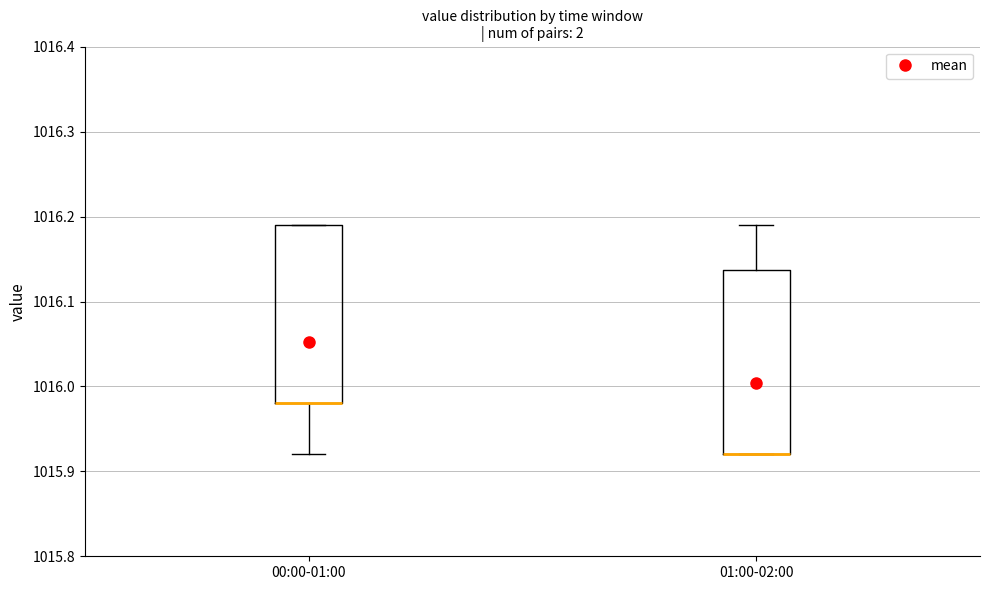

Reading left to right, transcribe this box plot: for each box, give where its median line is, the range the box spans, and where its two whiskers end, as read against the y-axis. The values are not printed on the chart, so give them approximately, as read against the axis.

00:00-01:00: median 1015.98 (drawn on the box's lower edge), box 1015.98 to 1016.19, whiskers 1015.92 to 1016.19
01:00-02:00: median 1015.92 (drawn on the box's lower edge), box 1015.92 to 1016.14, whiskers 1015.92 to 1016.19